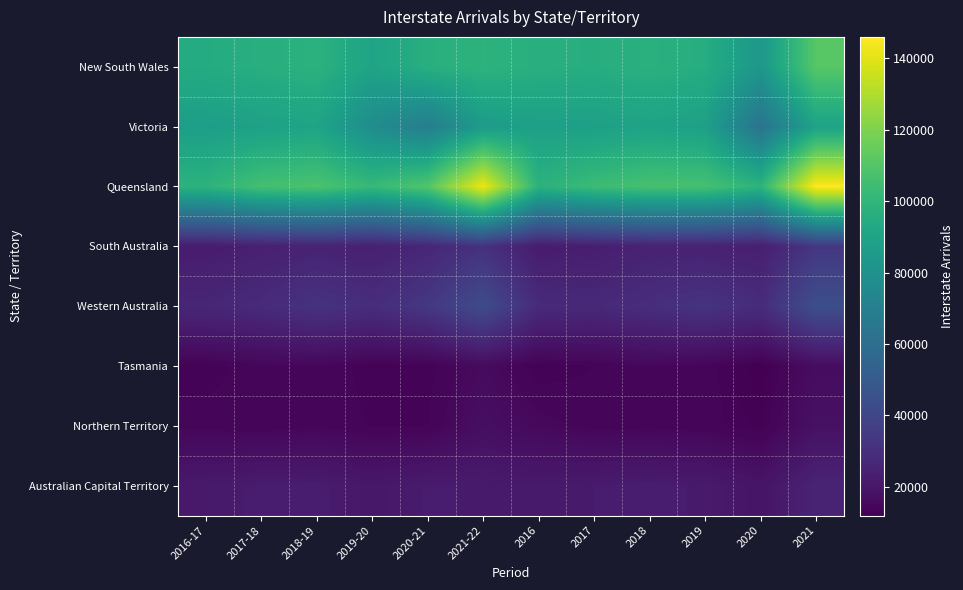

What is the total value across all series at 2019?

396101